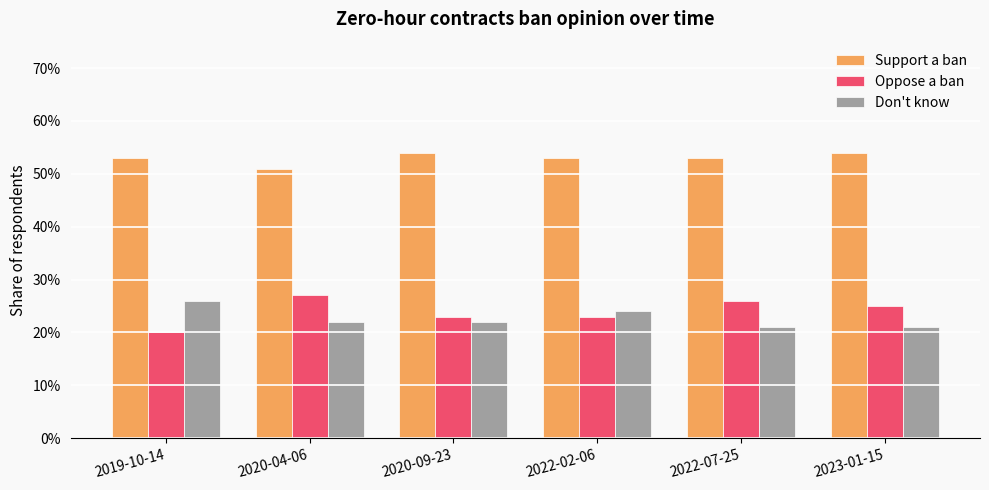

Reading right to left, transcribe all the data shown in this chart.

Support a ban: 0.5	0.5	0.5	0.5	0.5	0.5
Oppose a ban: 0.2	0.3	0.2	0.2	0.3	0.2
Don't know: 0.2	0.2	0.2	0.2	0.2	0.3